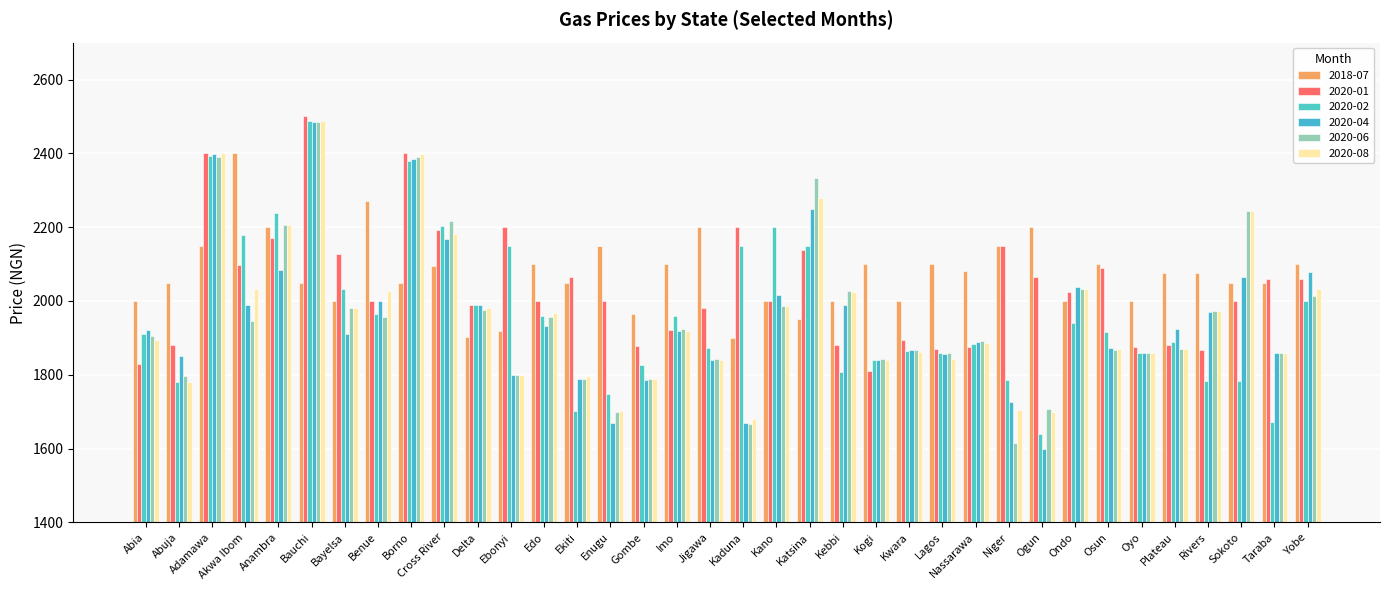

What is the maximum value for 2020-06?

2485